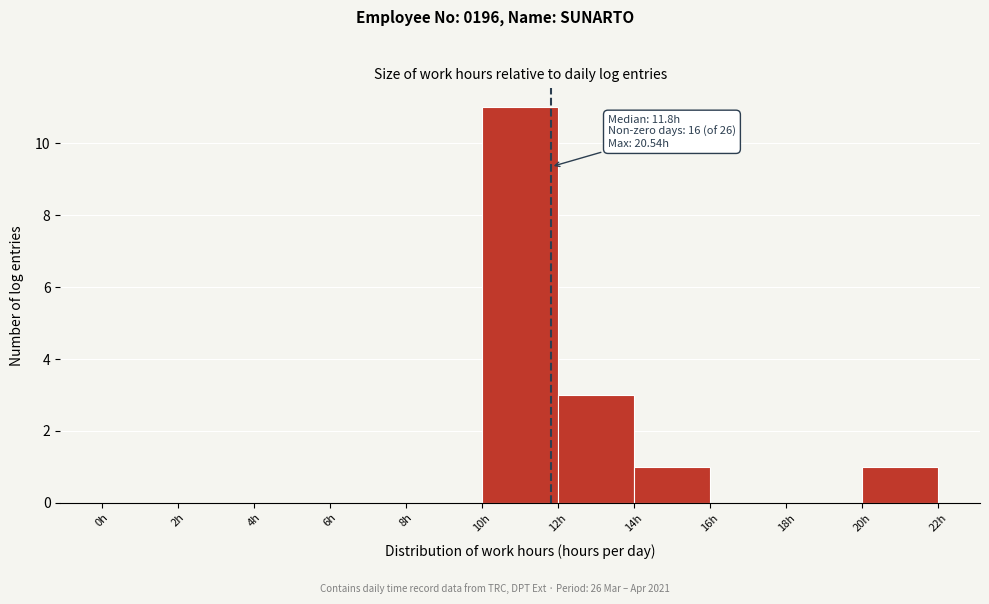

Over which range of the x-axis is the bar tallest?

10 to 12